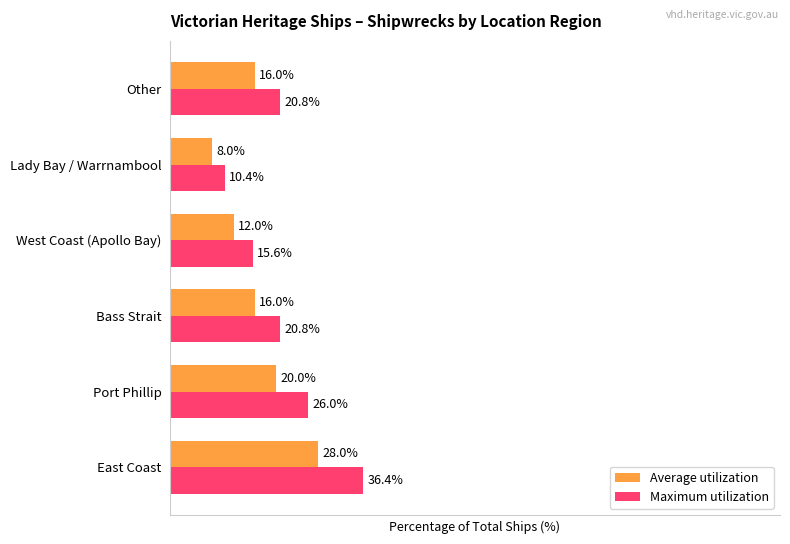

At which category does the chart reach its minimum across all series?

Lady Bay / Warrnambool